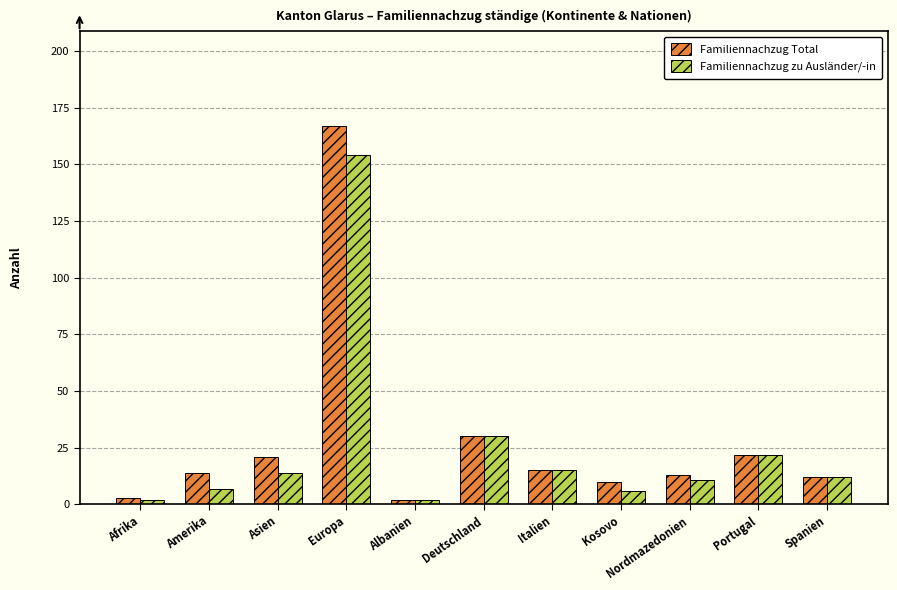

At which label does Familiennachzug zu Ausländer/-in reach its peak?

Europa